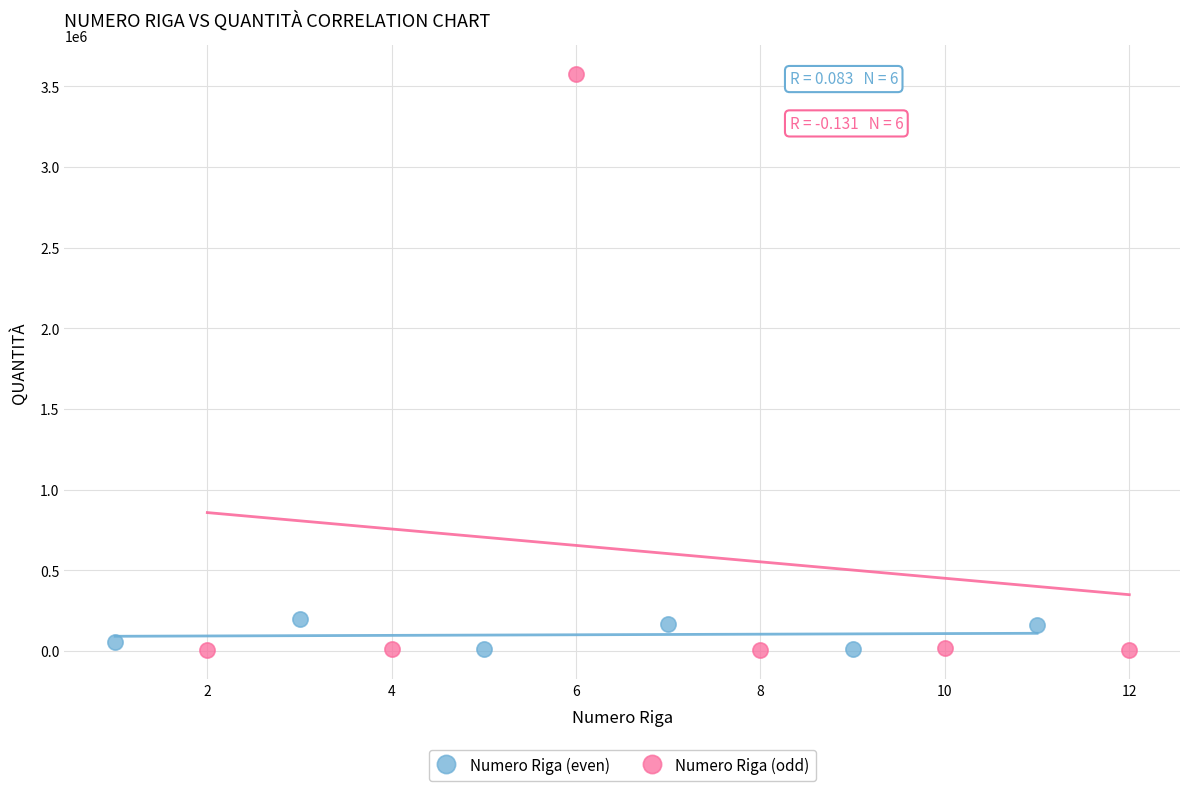

Which series has the widest spread of Y values?

Numero Riga (odd)